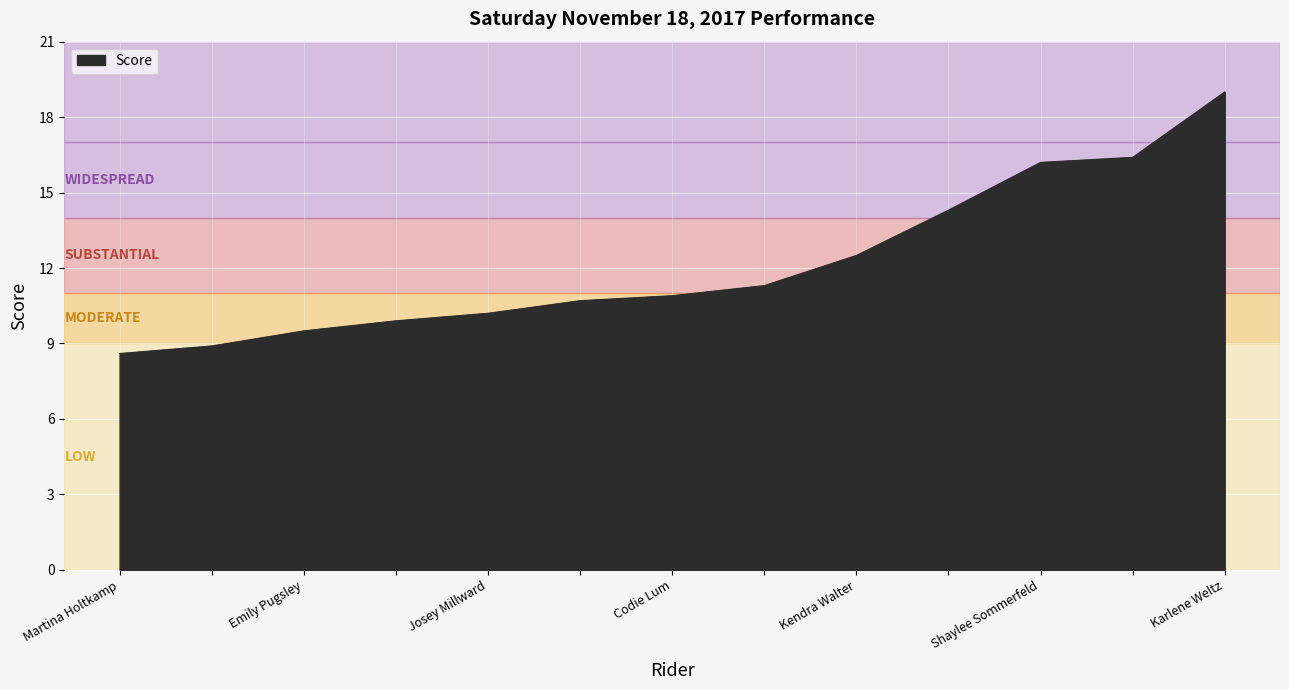

What is the smallest value displayed?

8.6